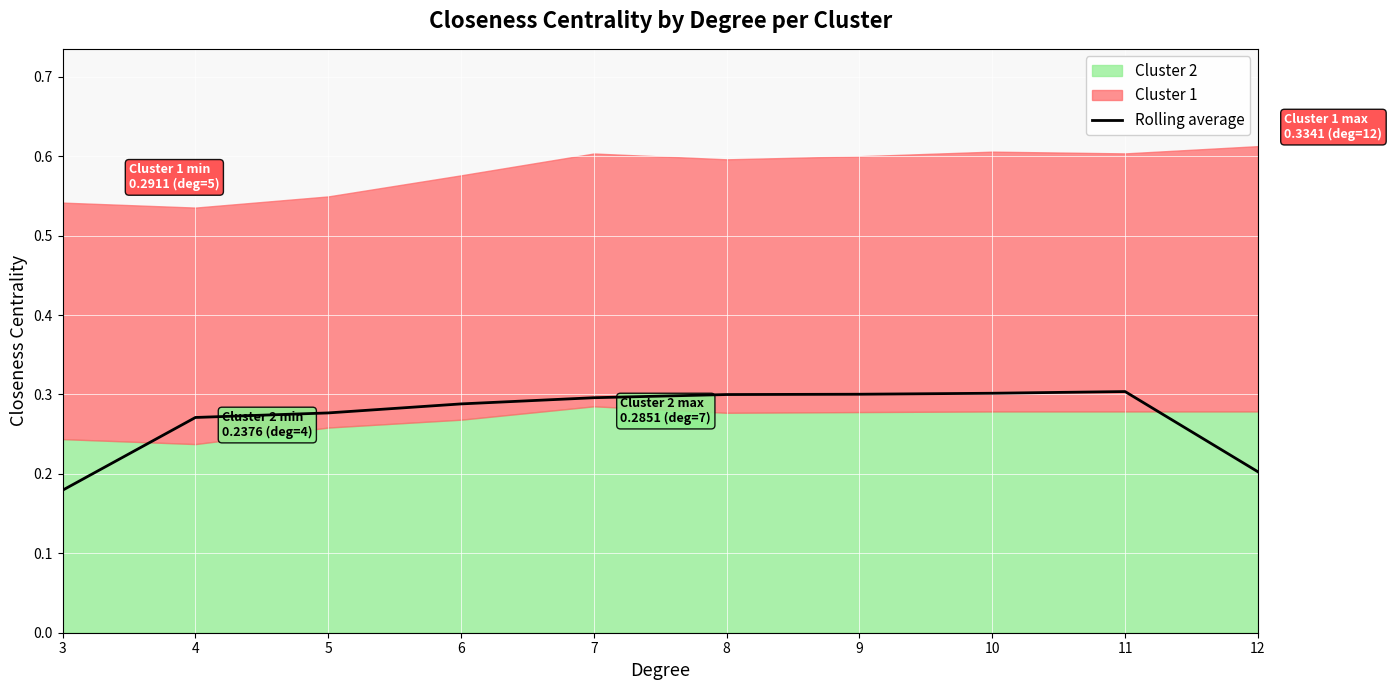

What is the difference between the maximum and minimum values?

0.1